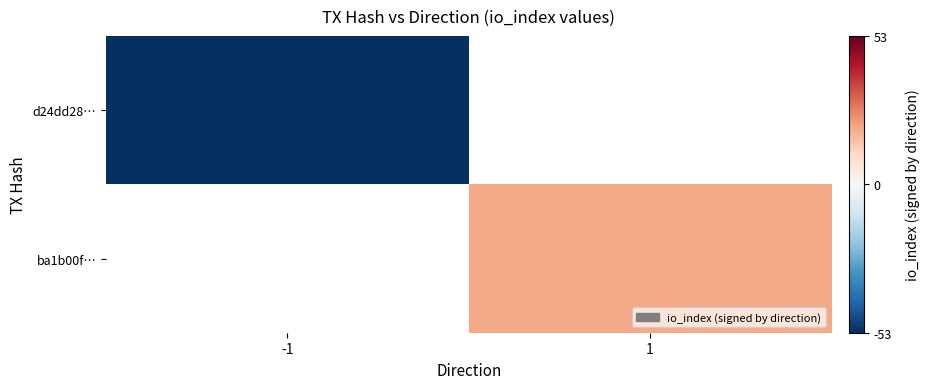

Which category has the lowest value in the ba1b00f… series?

-1